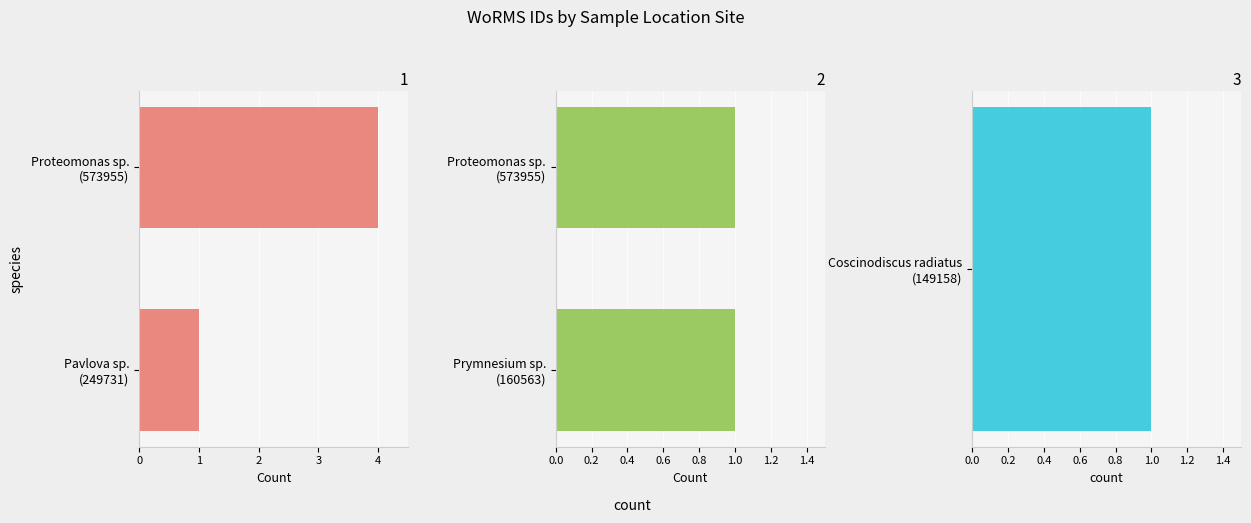

Are the bars horizontal?

Yes